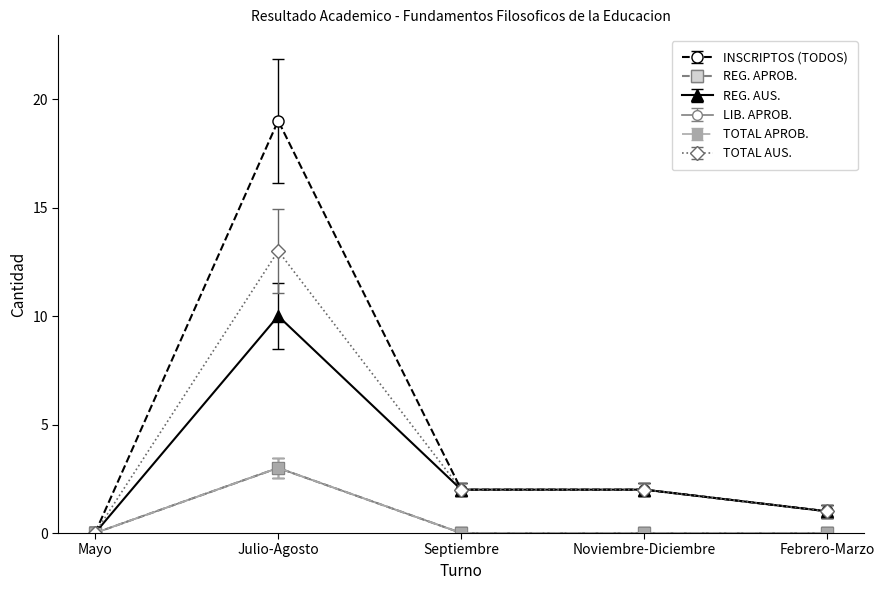

True or false: INSCRIPTOS (TODOS) has a value of -12.5 at Mayo.

False